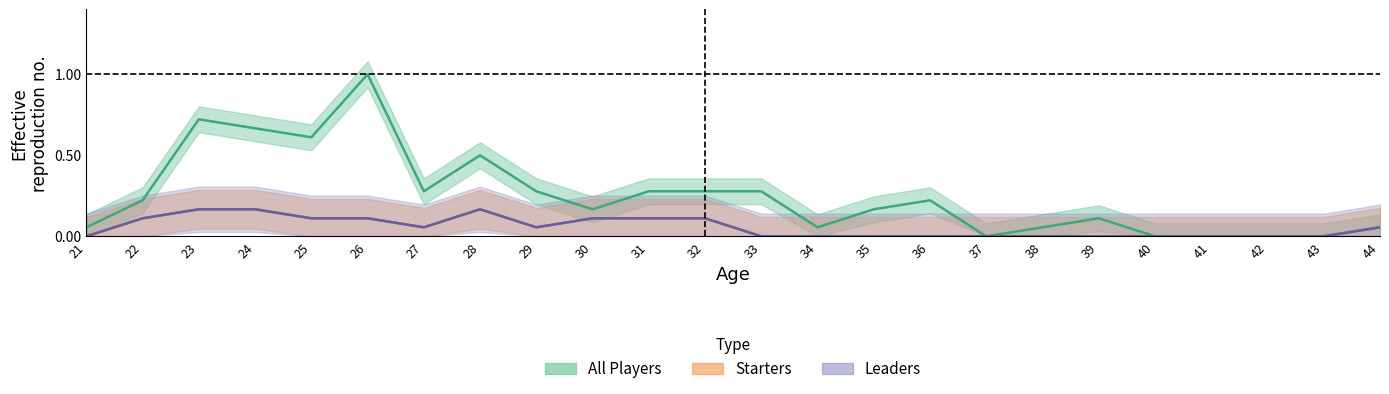

Rank the series by their maximum value, from lowest to highest.

Starters, Leaders, All